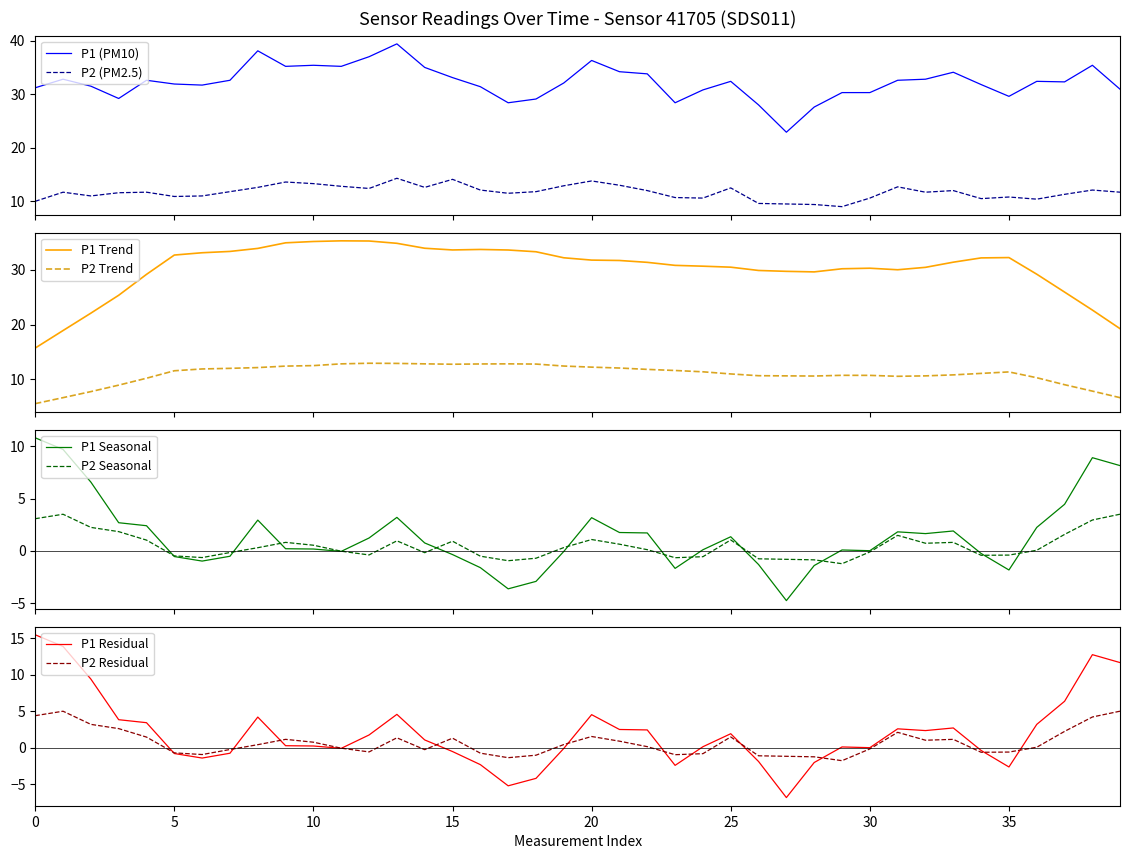

The P2 series shows 10.9 at 02:30. True or false?

True